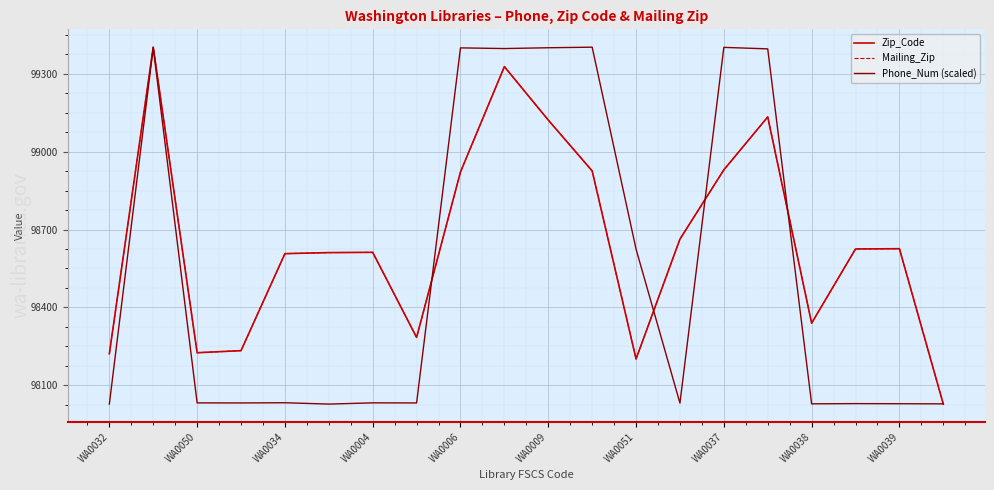

Does the chart display data point markers on the line(s)?

No